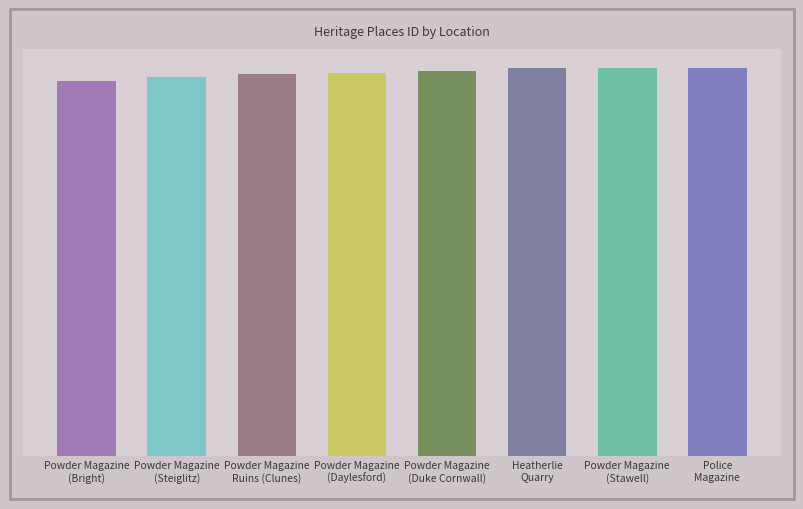

What is the difference between the maximum and second lowest values?

1633